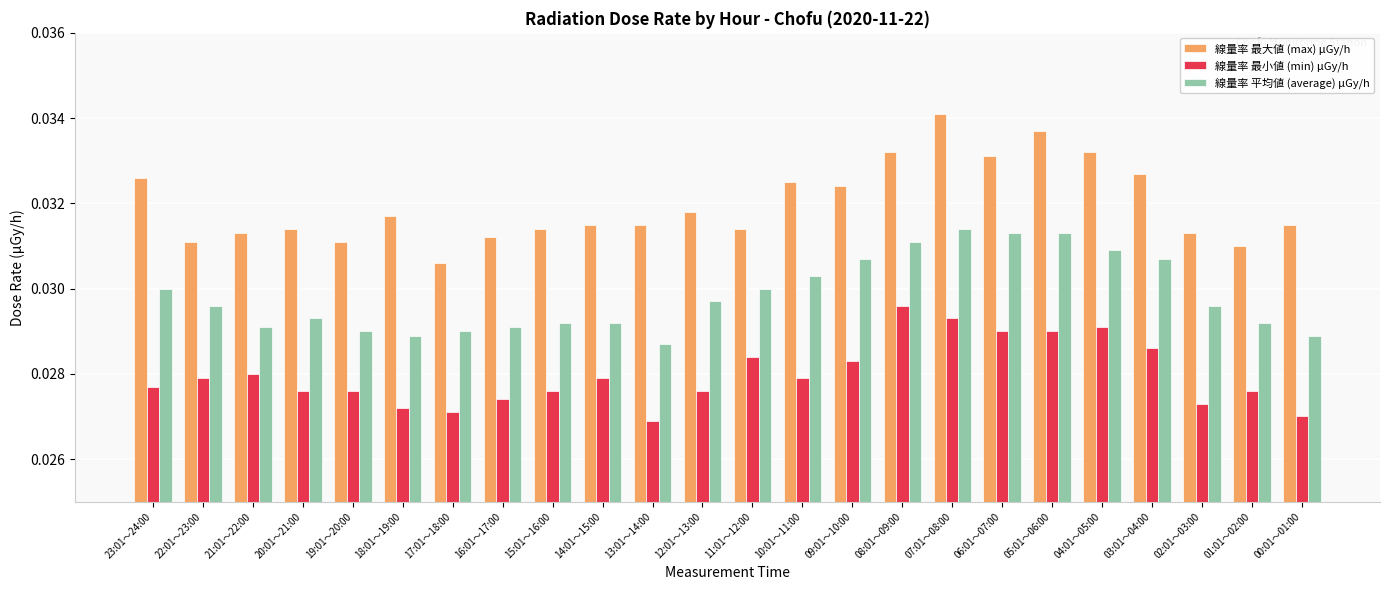

Is the value of 線量率 最大値 (max) μGy/h at 15:01～16:00 greater than the value of 線量率 最小値 (min) μGy/h at 11:01～12:00?

Yes